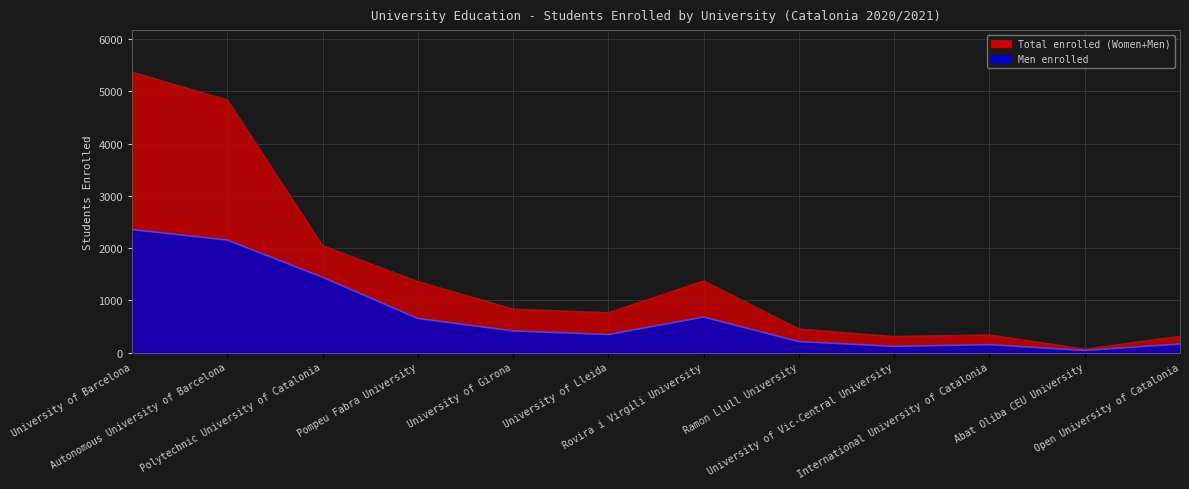

Reading left to right, extract all data points from this chart.

Total: 5366	4831	2045	1357	831	760	1370	450	305	337	62	310
Men (line): 2355	2154	1443	654	416	347	681	211	121	153	42	166